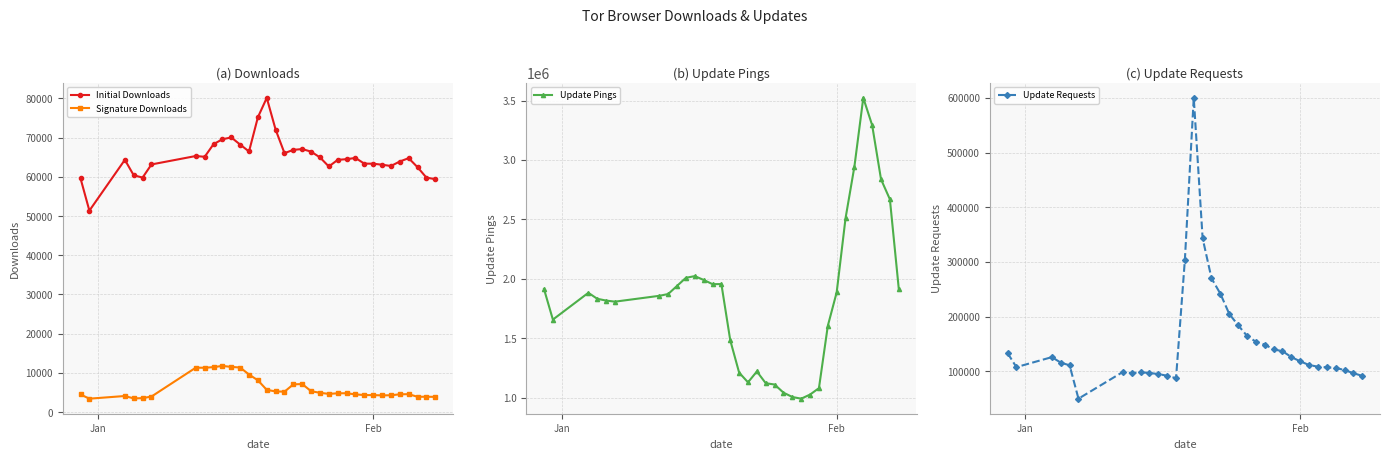

Count the number of data series in this chart.

4